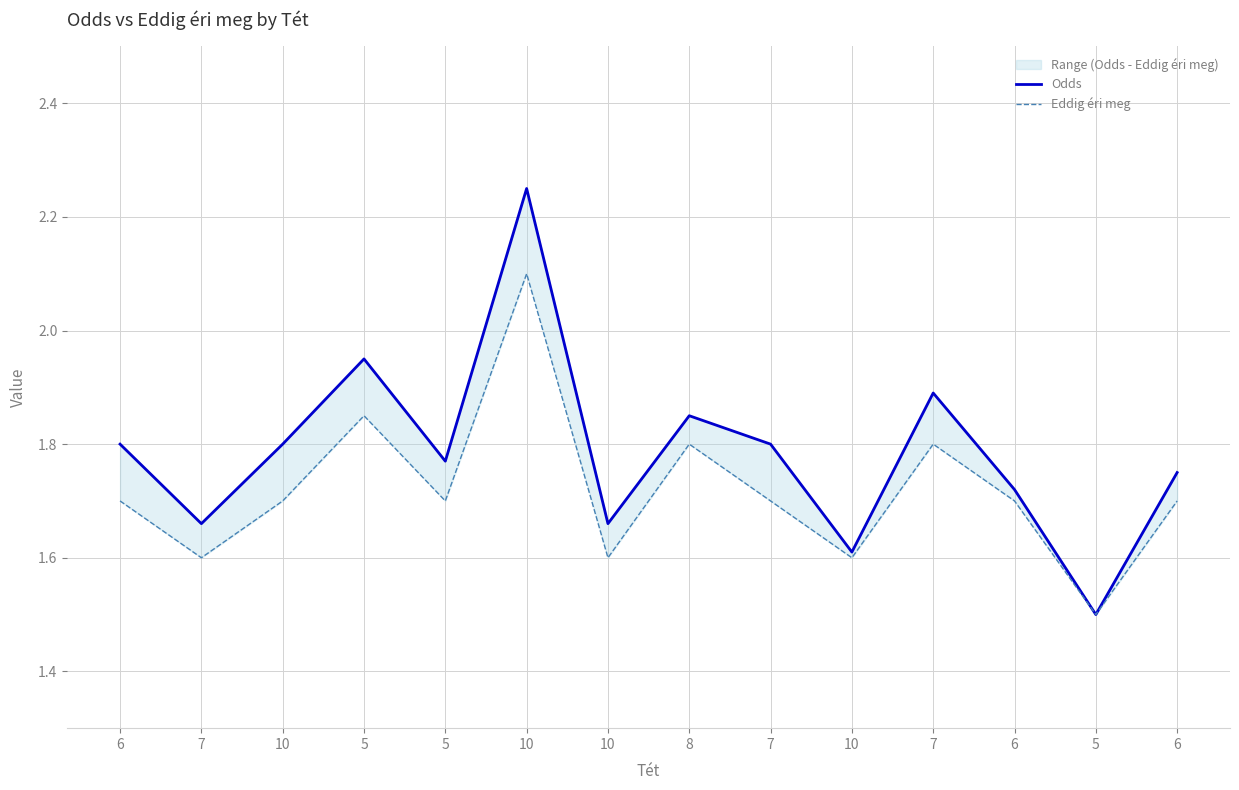

Where is Eddig éri meg nearest to the value 1?

5